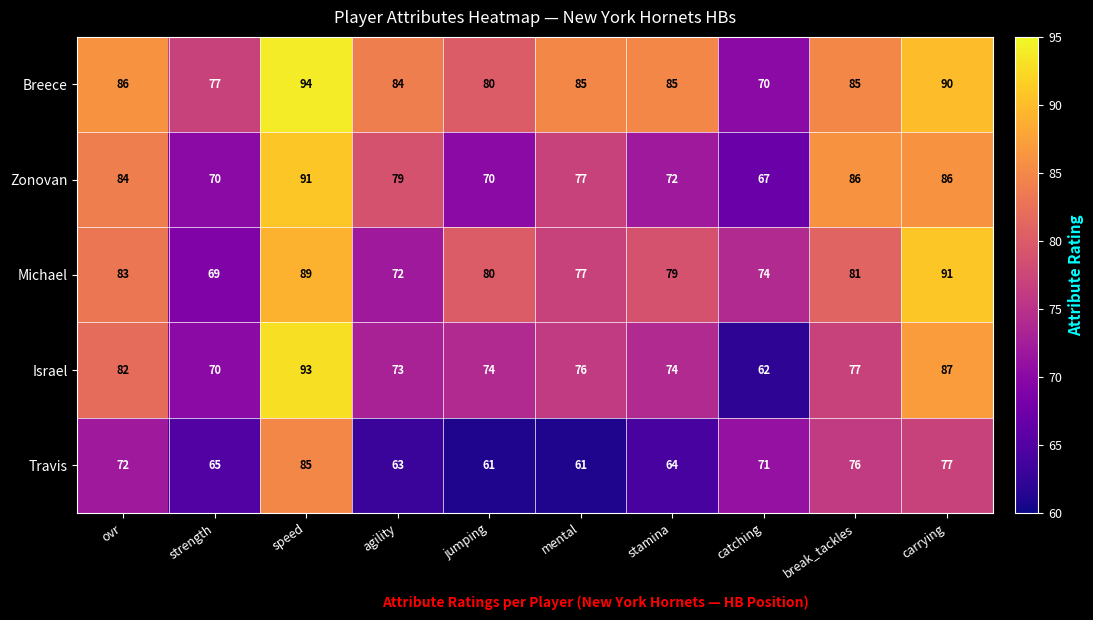

What is the difference between the second highest and minimum values in the Travis series?

16